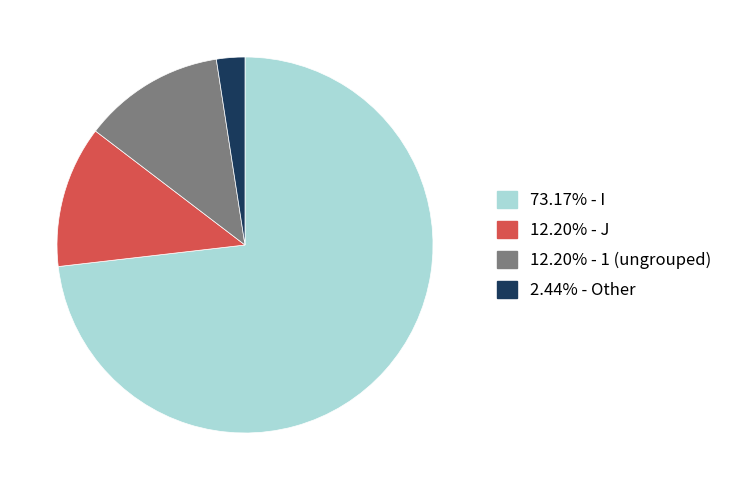

Is there any slice that represents more than half of the pie?

Yes